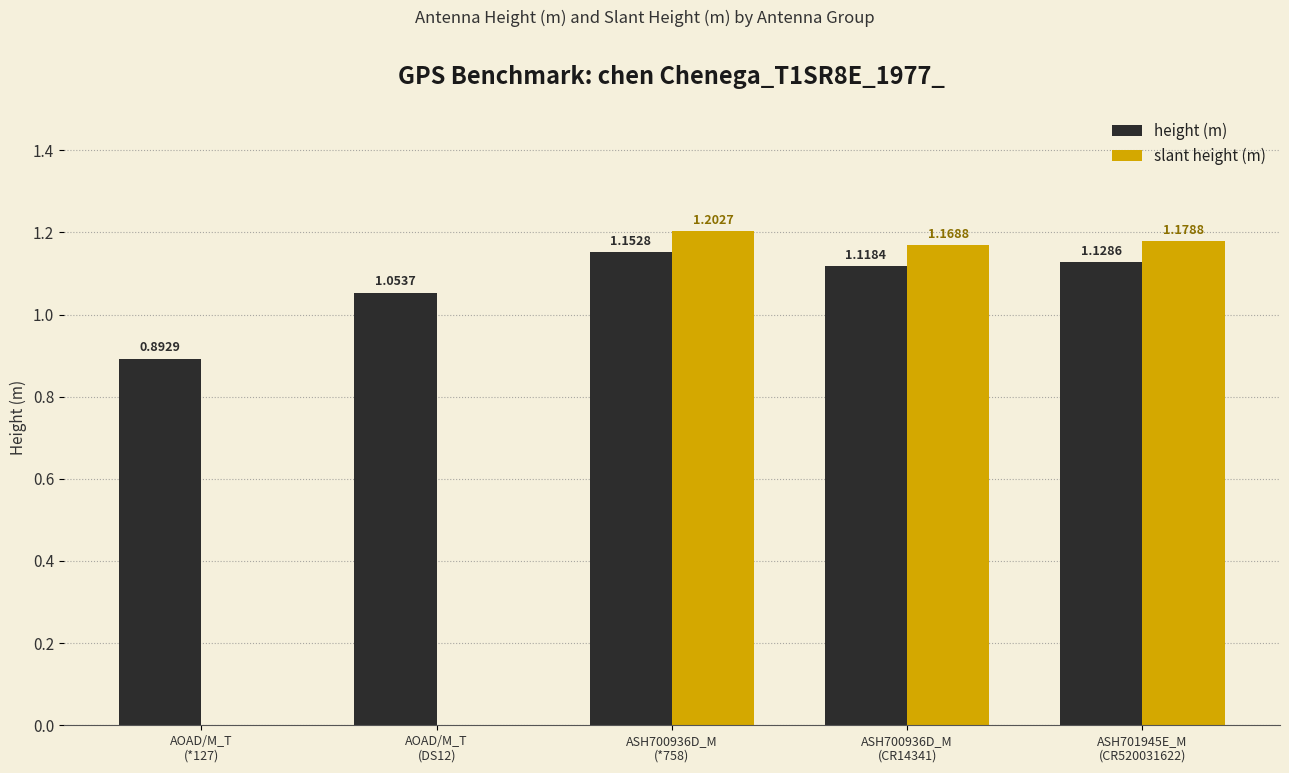

What is the sum of all slant height (m) values?

3.6